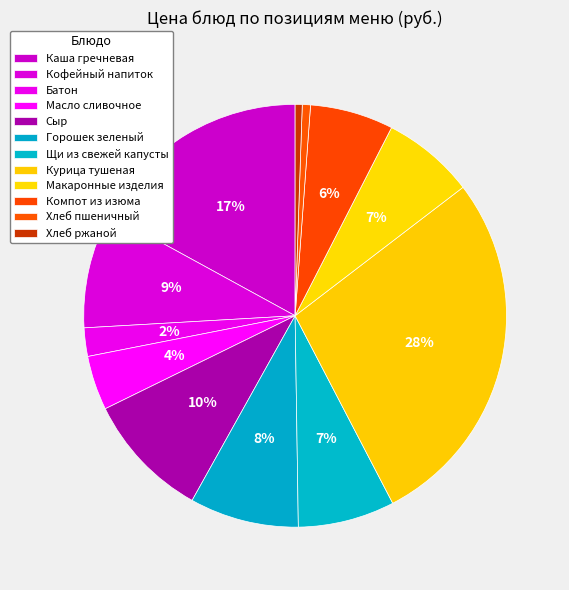

Count the number of slices in the pie.

12